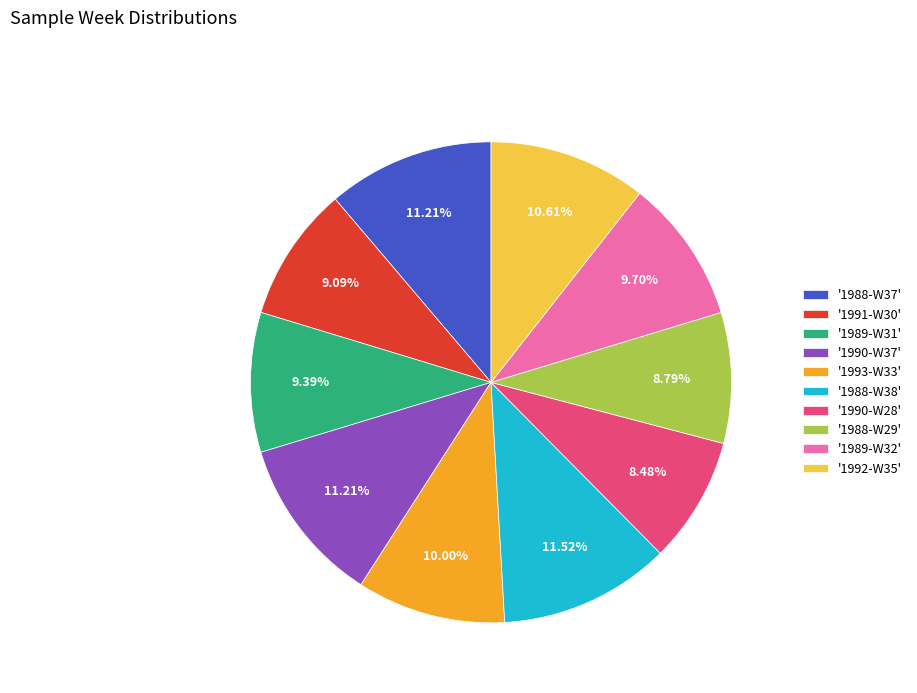

Combined, do '1989-W32' and '1991-W30' account for over 50%?

No